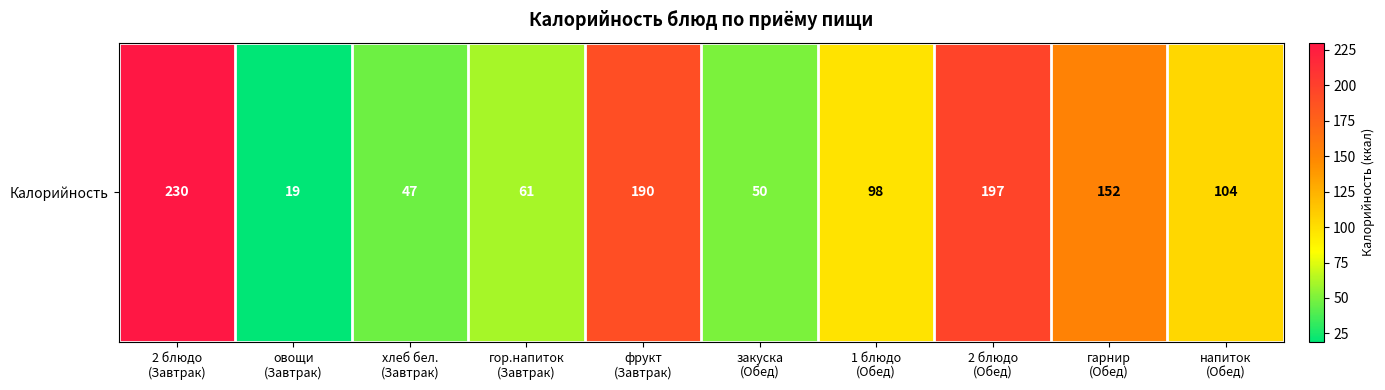

Which label corresponds to the smallest value in the chart?

овощи
(Завтрак)